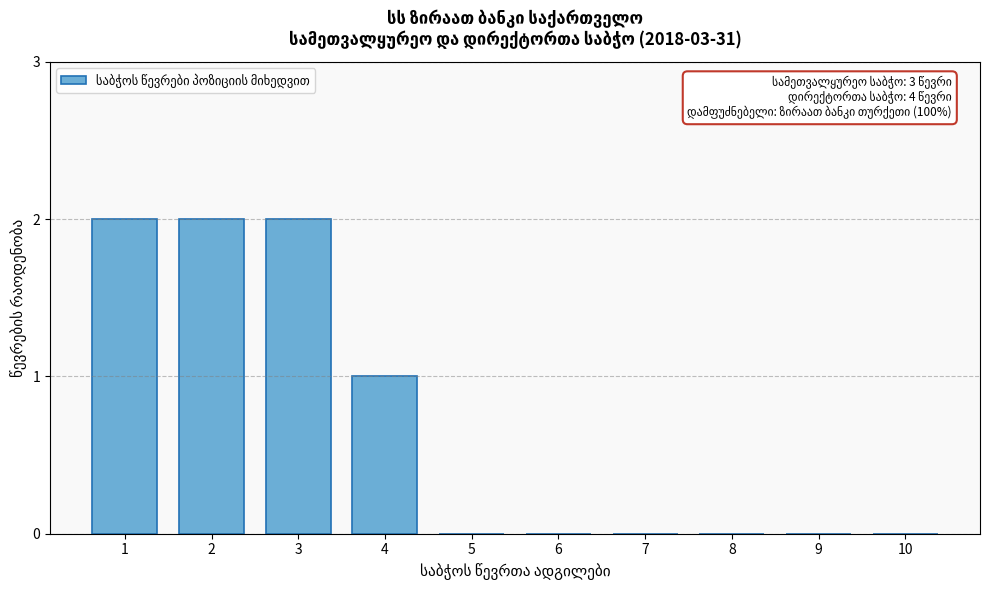

Reading left to right, transcribe all the data shown in this chart.

1=2	2=2	3=2	4=1	5=0	6=0	7=0	8=0	9=0	10=0